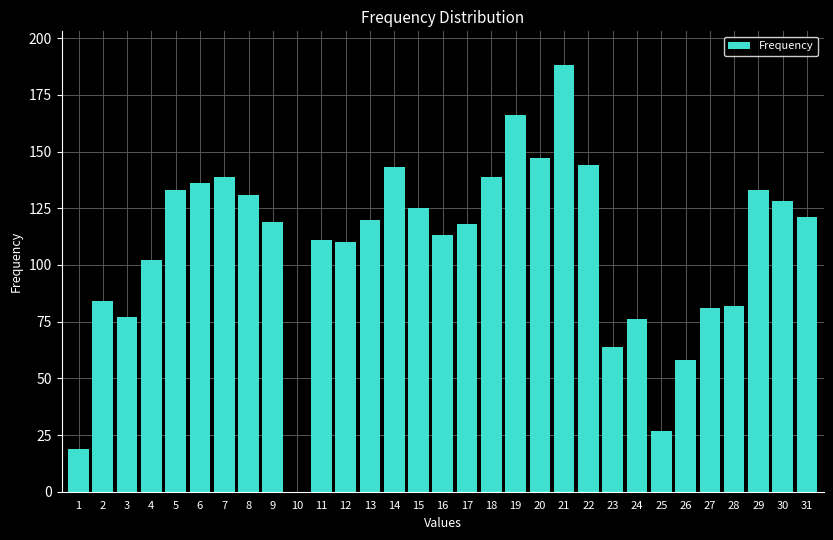

True or false: the data shows 161 at 16.

False